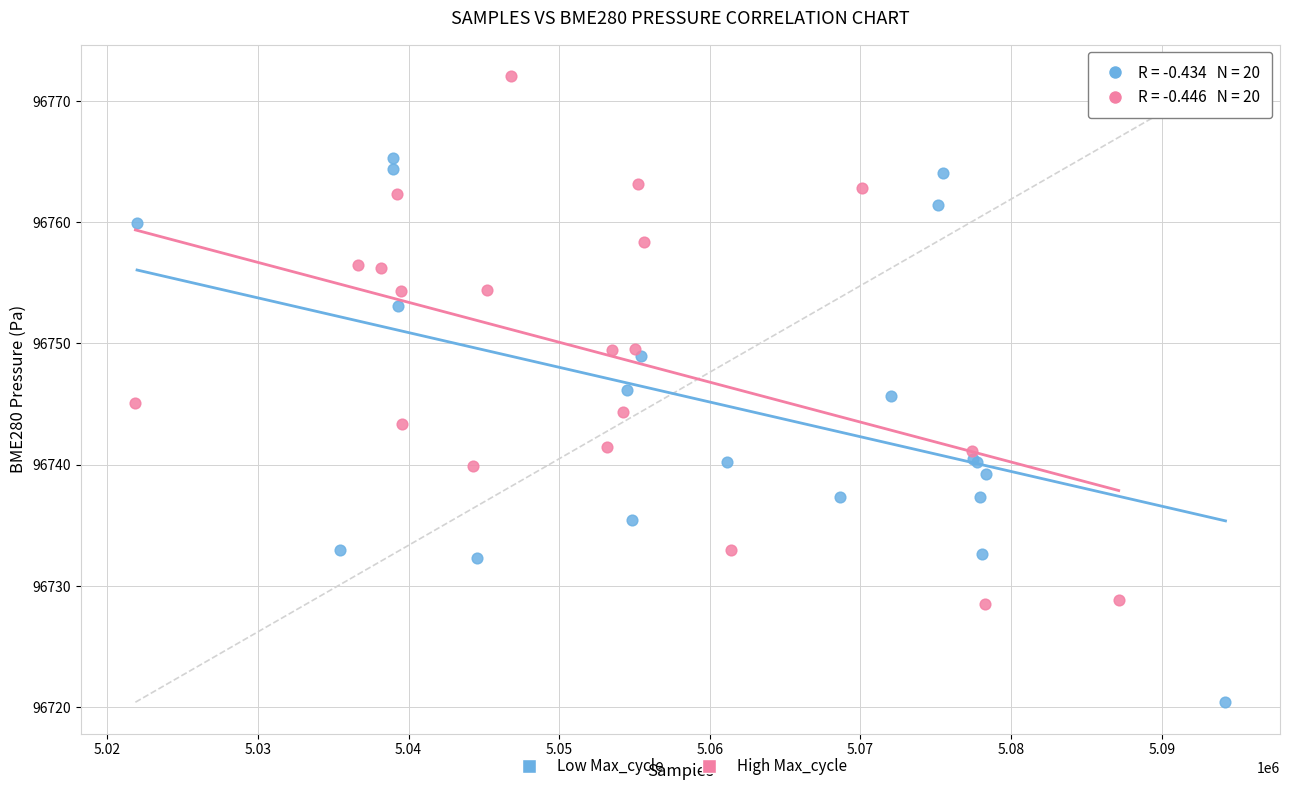

Which series reaches the maximum Y coordinate?

High Max_cycle